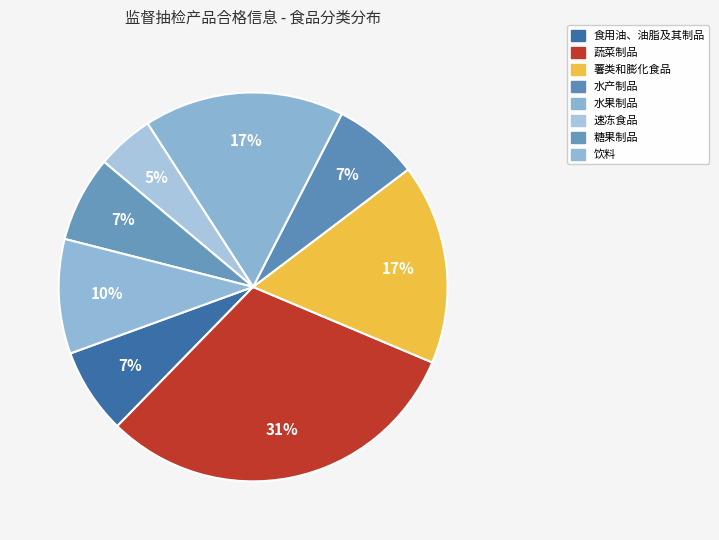

How many slices are in this pie chart?

8